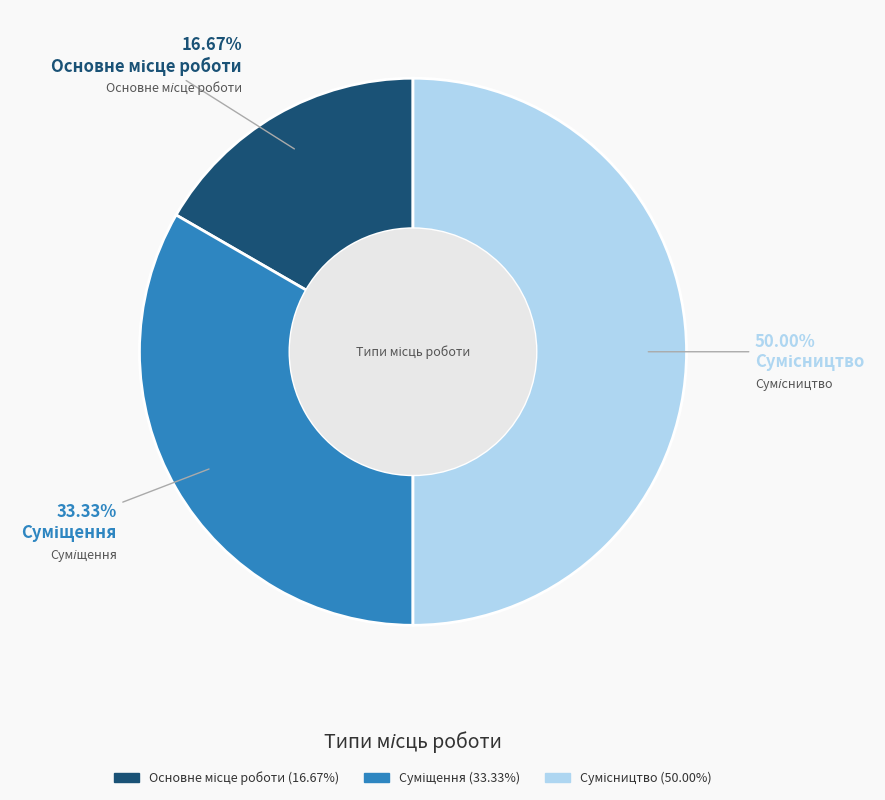

How many segments does this pie chart have?

3